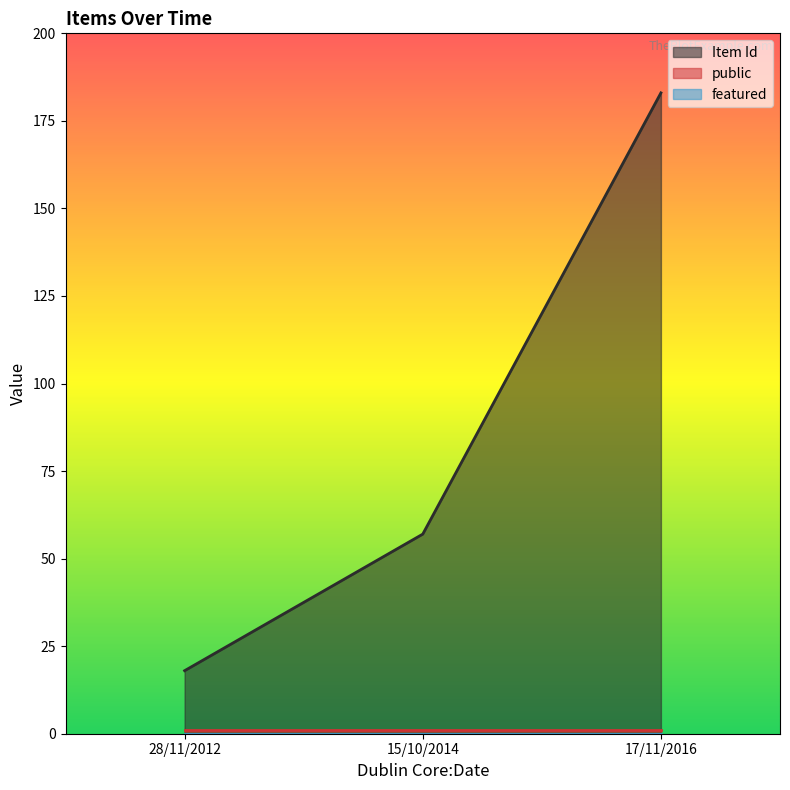

Does the chart display data point markers on the line(s)?

No